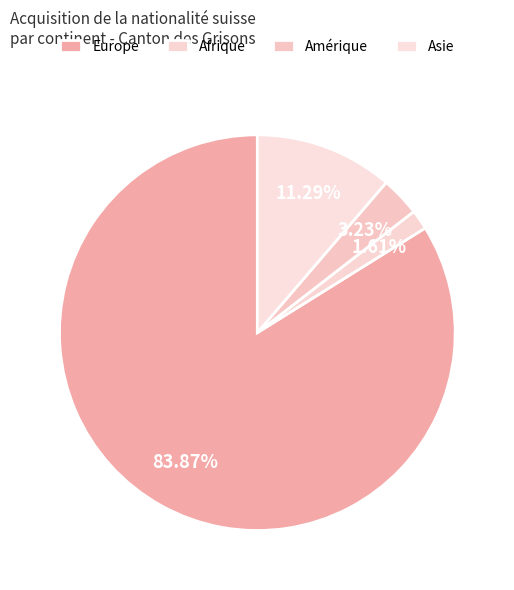

Which slice is the largest?

Europe